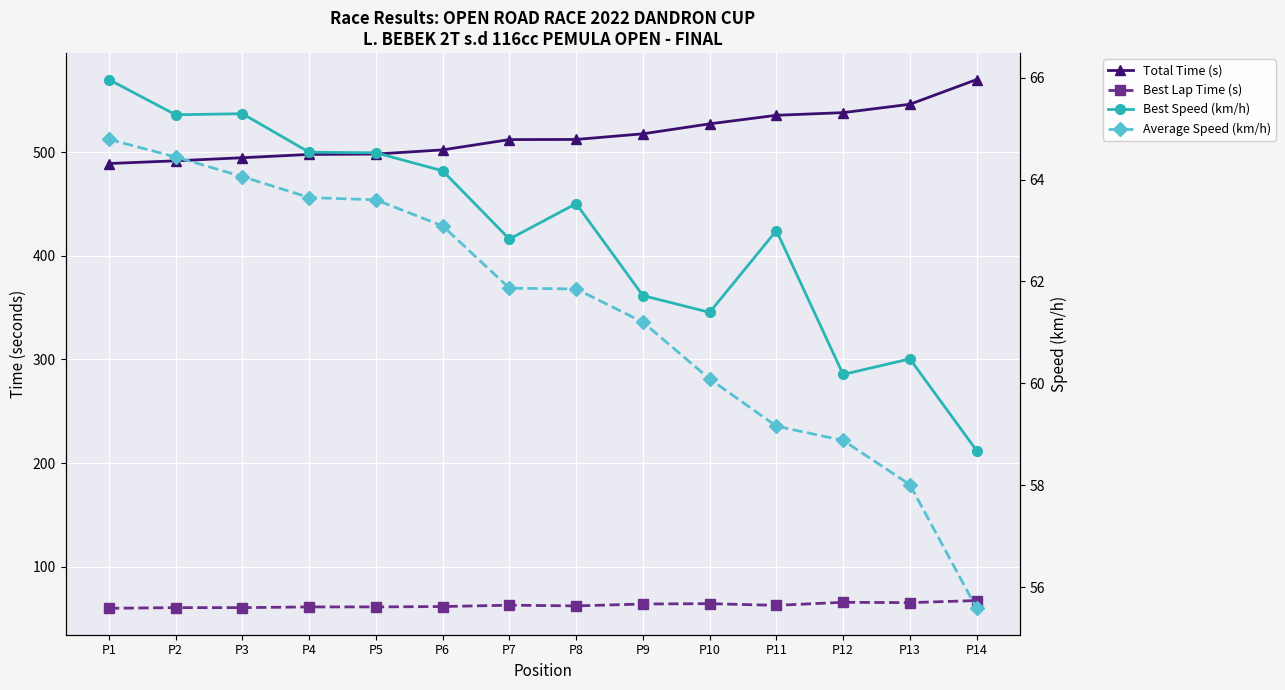

What are all the series names shown in the legend?

Total Time (s), Best Lap Time (s), Best Speed (km/h), Average Speed (km/h)